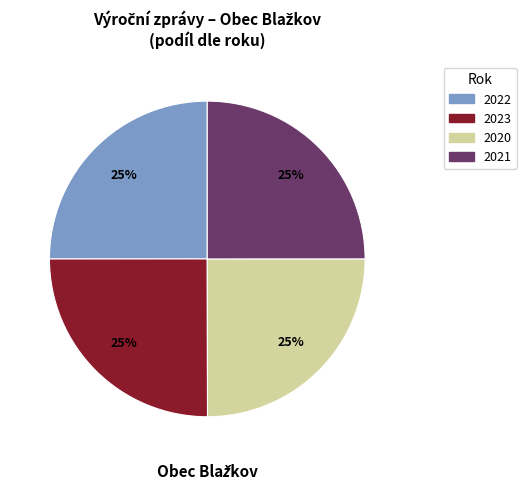

Approximately how many times larger is the value at 2020 compared to 2022?

1.0